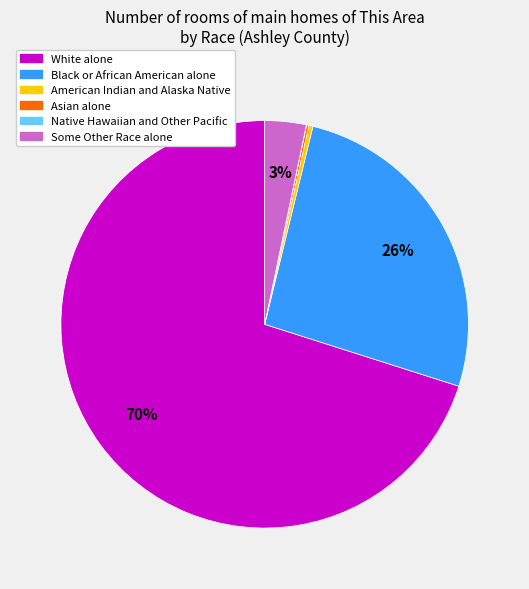

True or false: American Indian and Alaska Native accounts for 0% of the total.

True